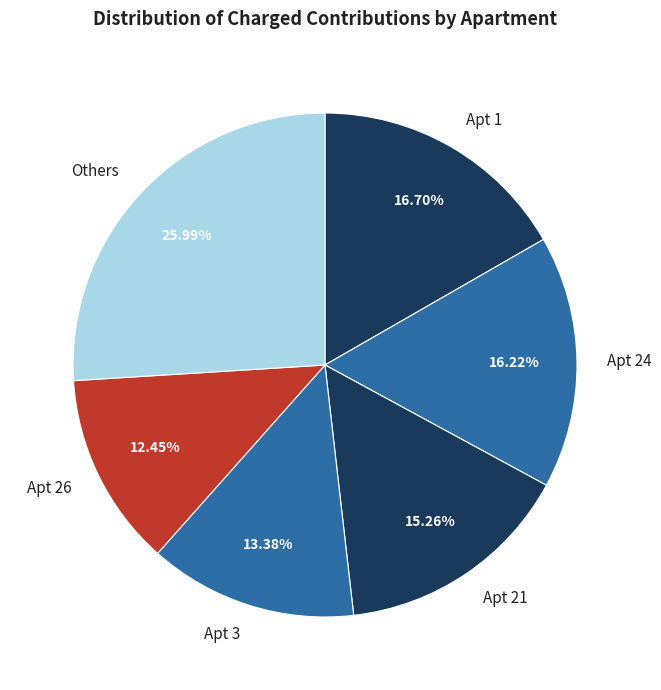

Which category has the smallest portion of the pie?

Apt 26